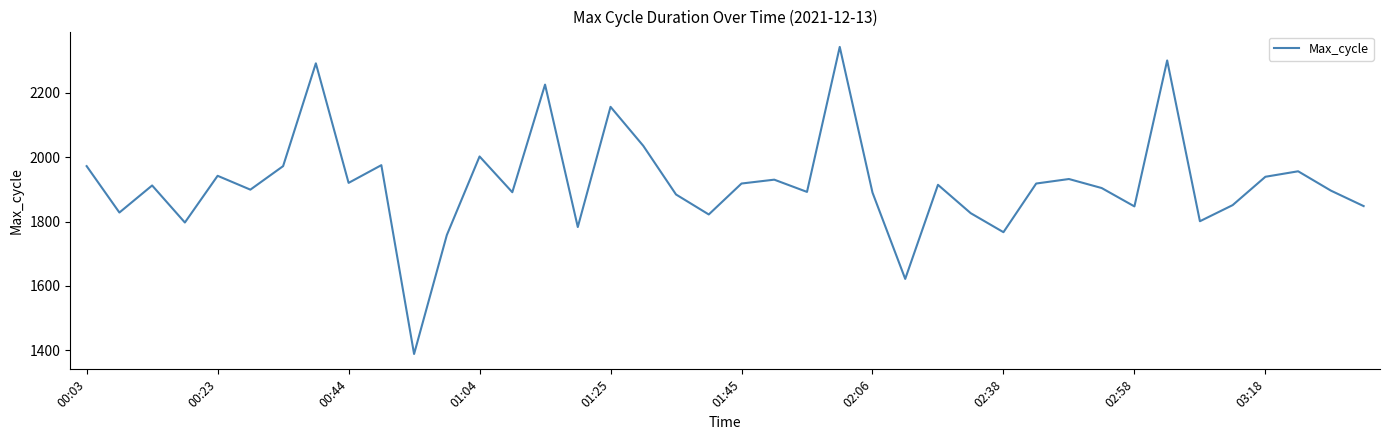

Does the chart display data point markers on the line(s)?

No